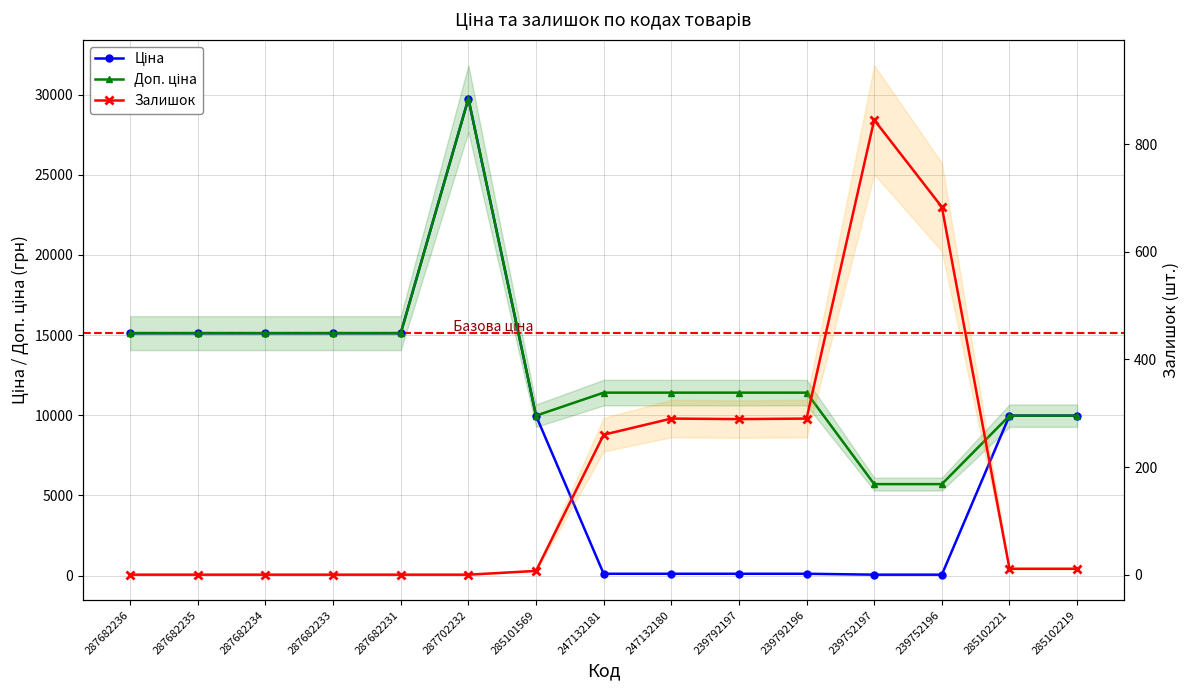

What is the label of the 5th point from the right?

239792196